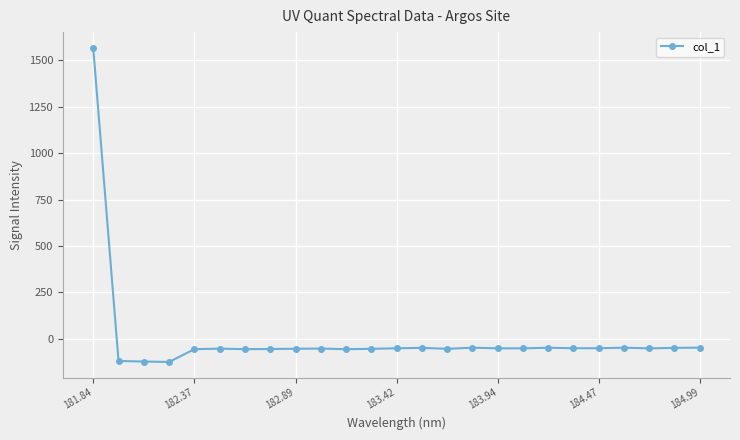

What is the average value?

4.8